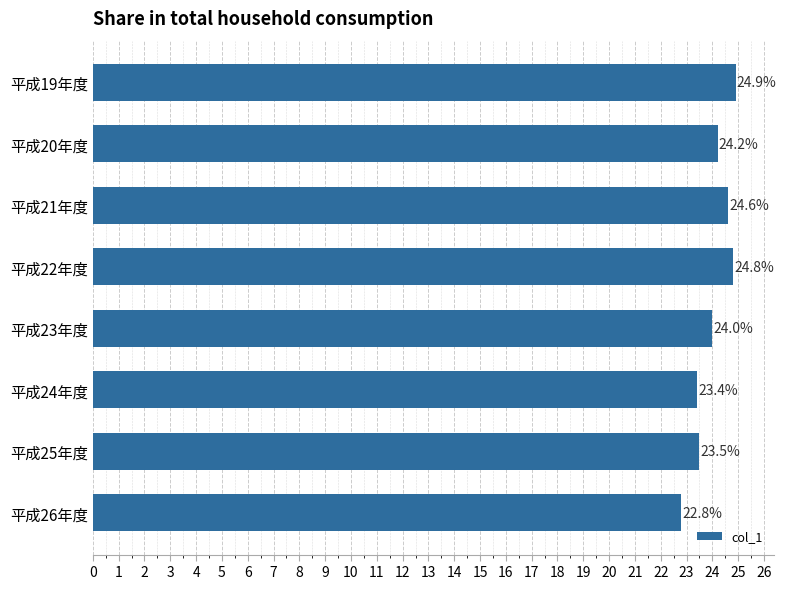

Reading top to bottom, list all the values displayed in this chart.

24.9	24.2	24.6	24.8	24.0	23.4	23.5	22.8